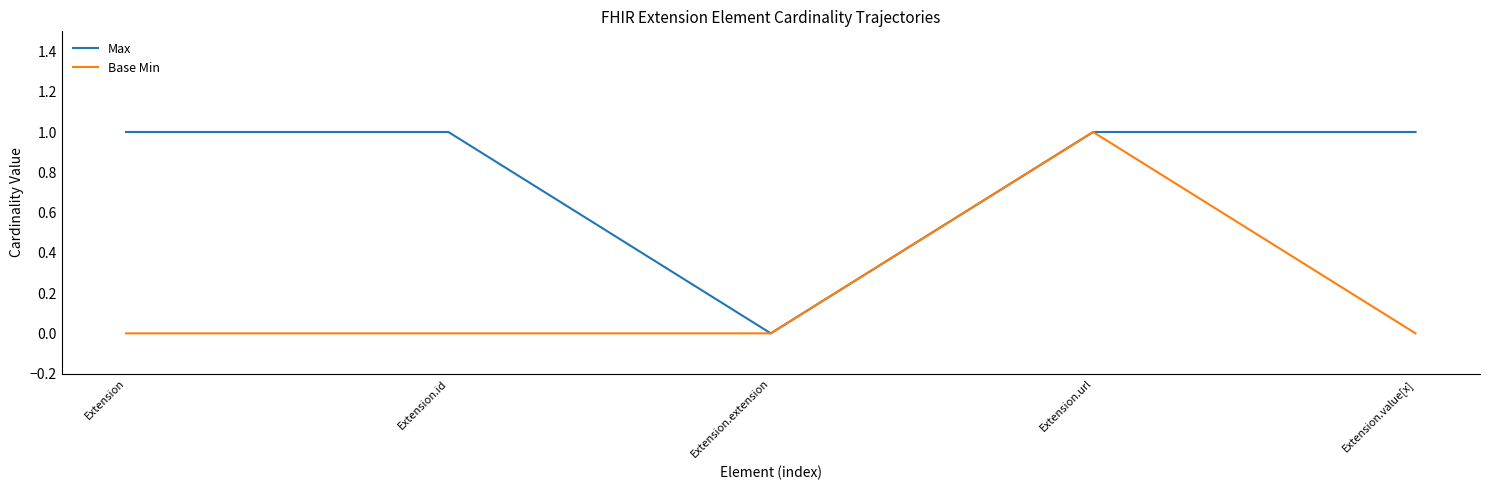

Does the chart display data point markers on the line(s)?

No